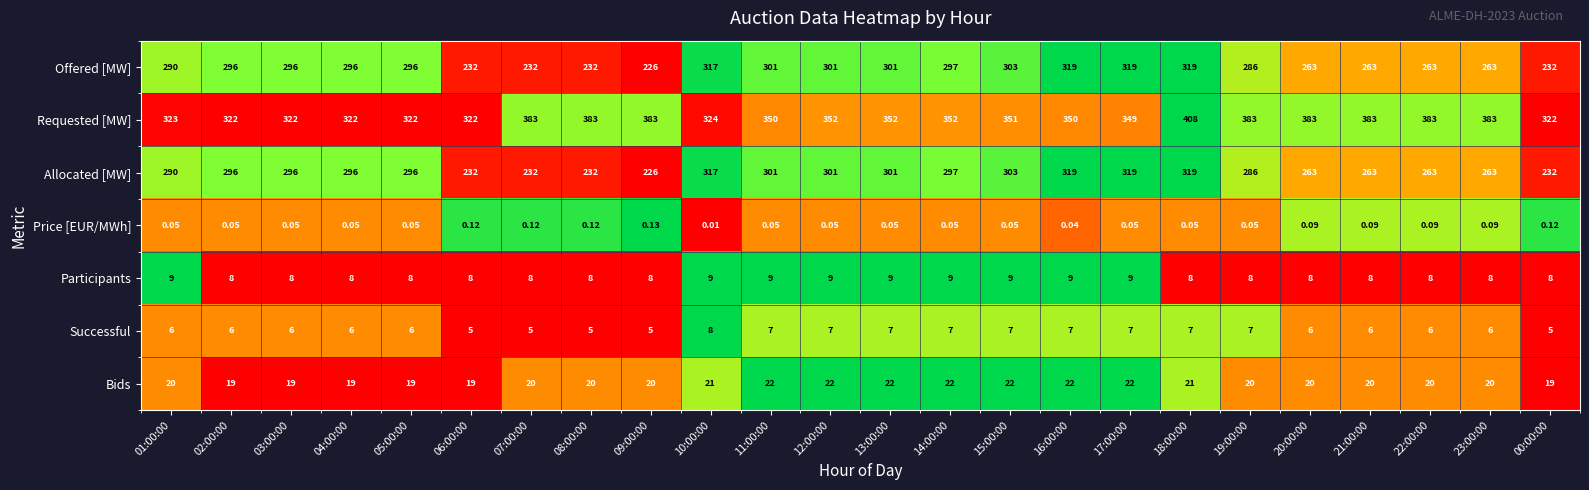

Is the value of Successful at 09:00:00 greater than the value of Requested [MW] at 11:00:00?

No